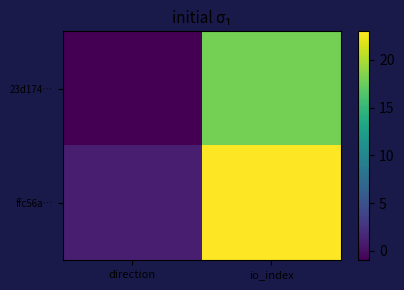

Reading left to right, transcribe all the data shown in this chart.

23d174…: direction=-1	io_index=18
ffc56a…: direction=1	io_index=23